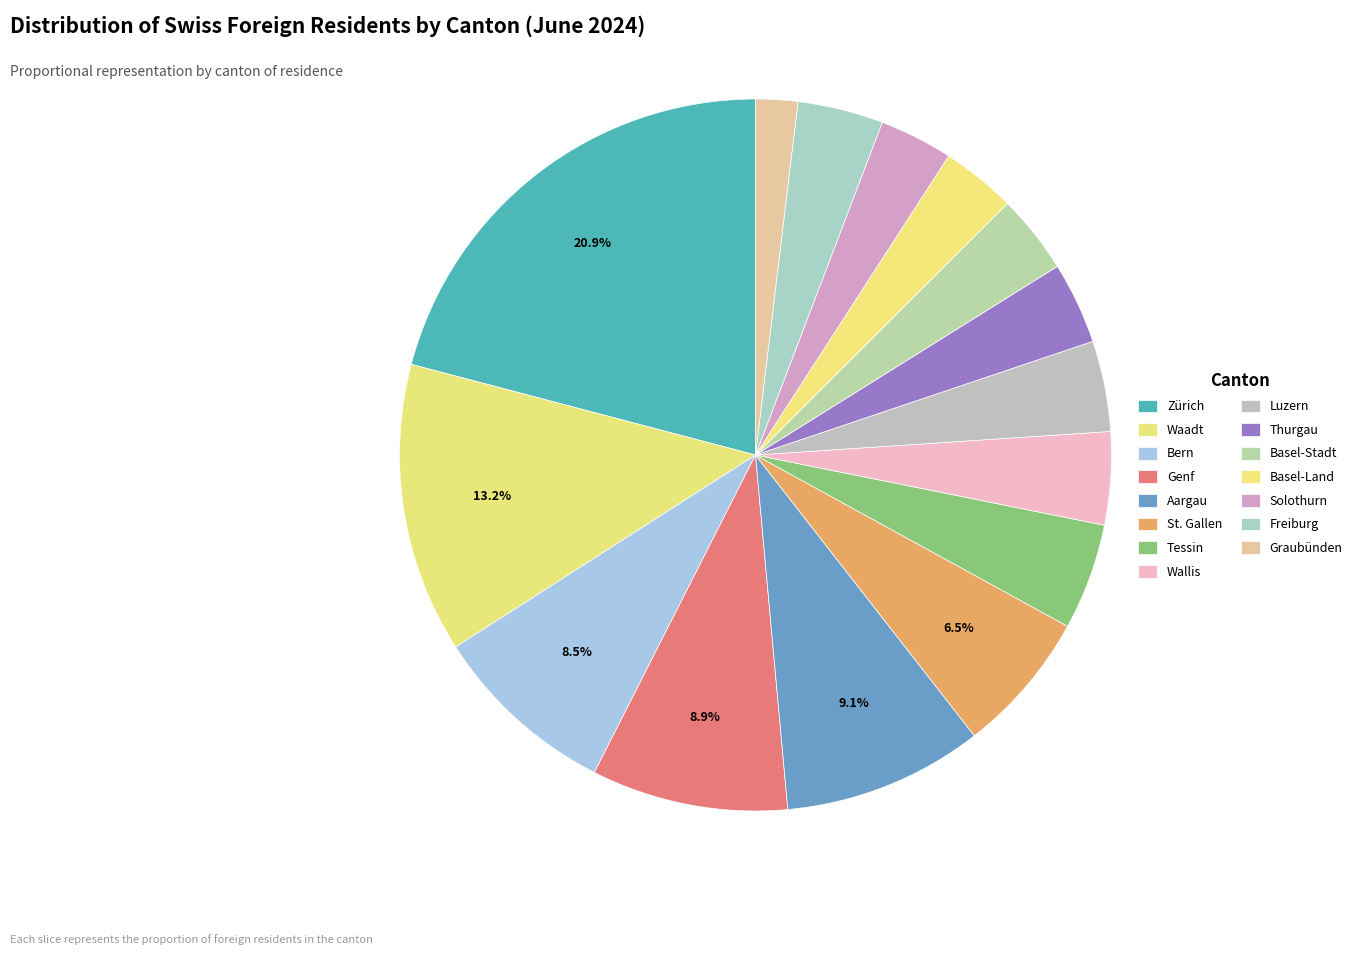

How many slices are in this pie chart?

15